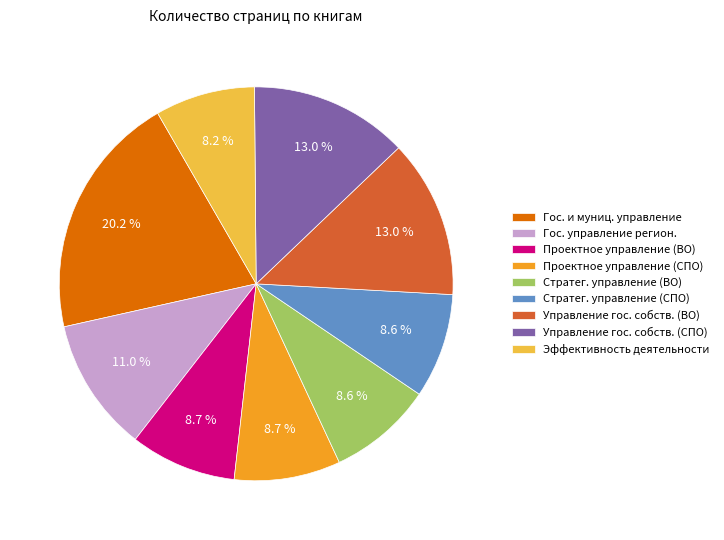

Is the sum of Управление гос. собств. (СПО) and Гос. управление регион. greater than half?

No